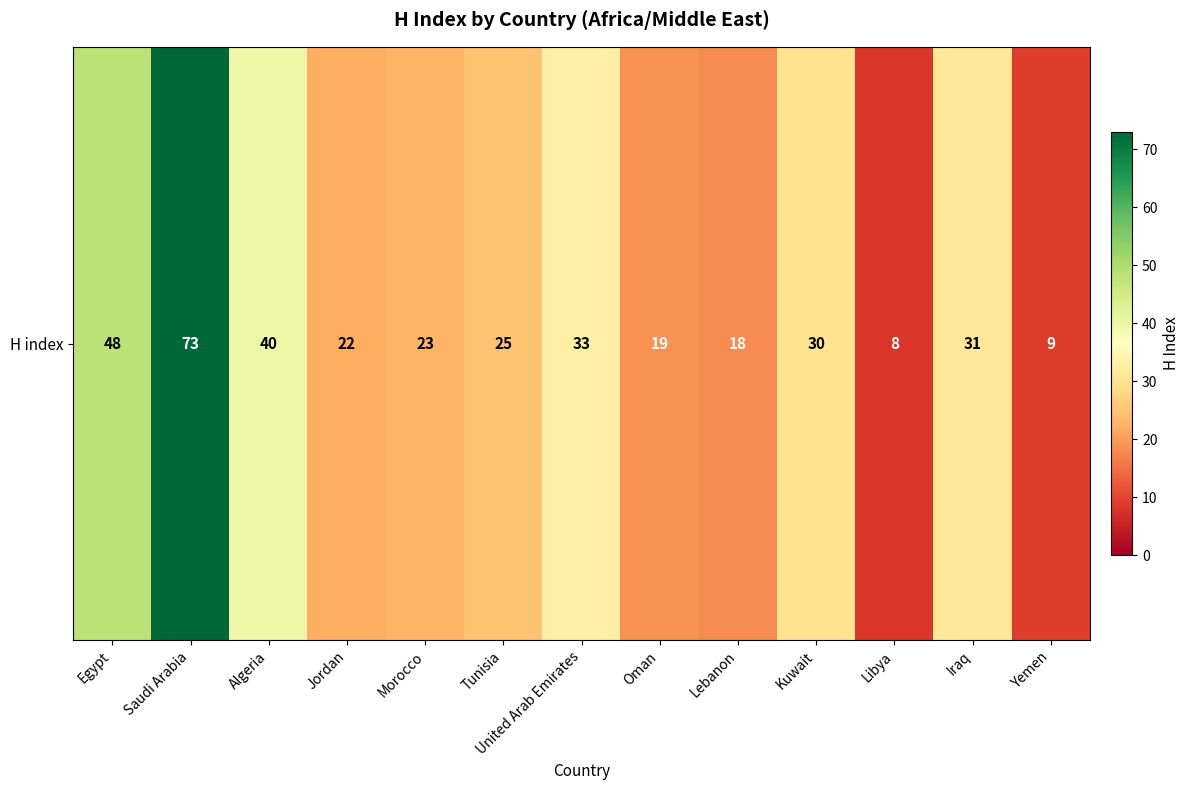

At which category does the chart reach its peak across all series?

Saudi Arabia